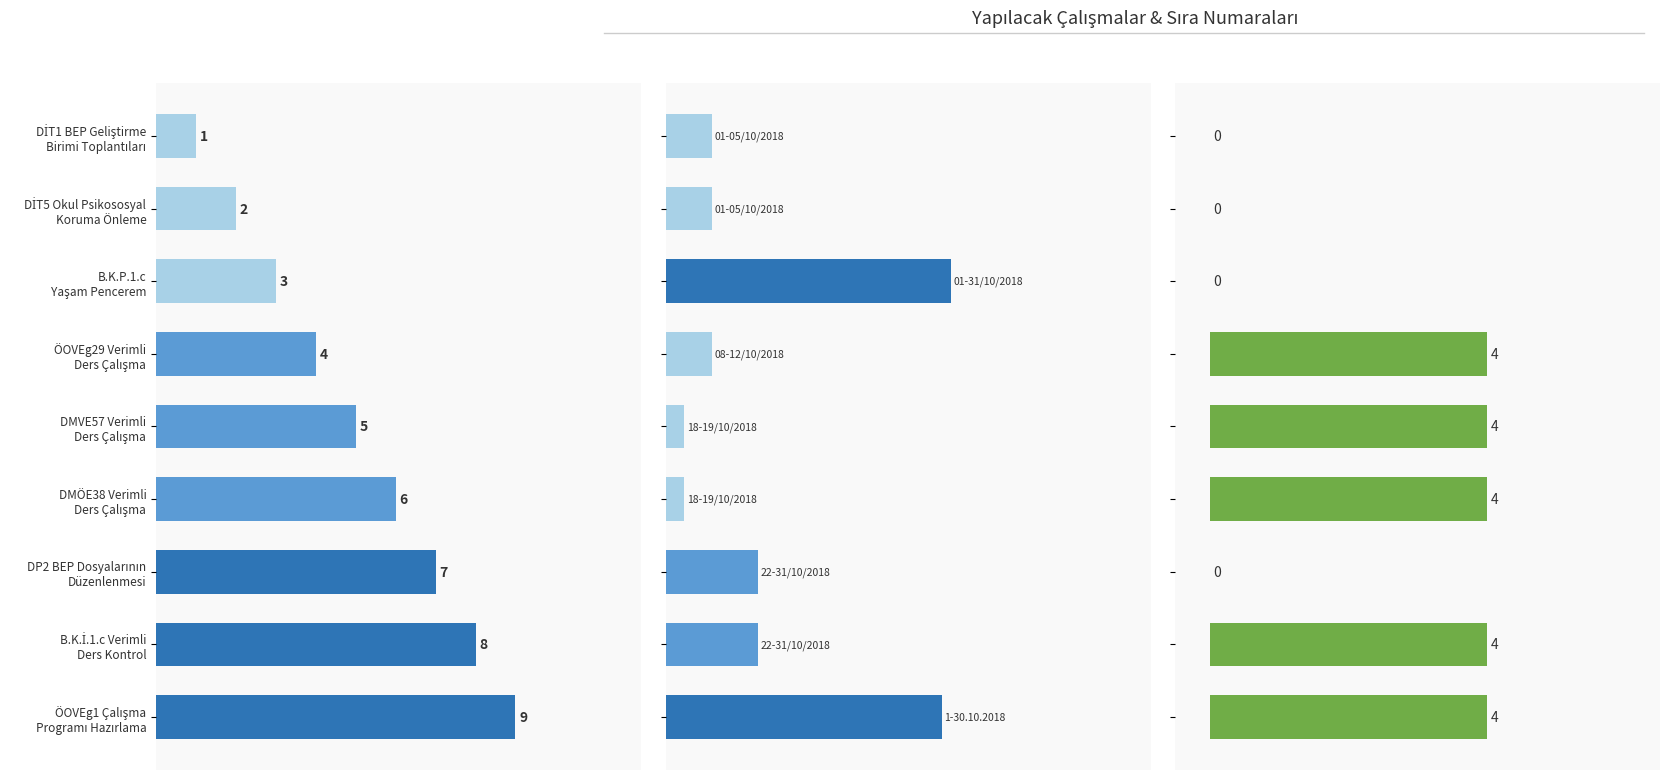

How many distinct data groups are displayed?

3